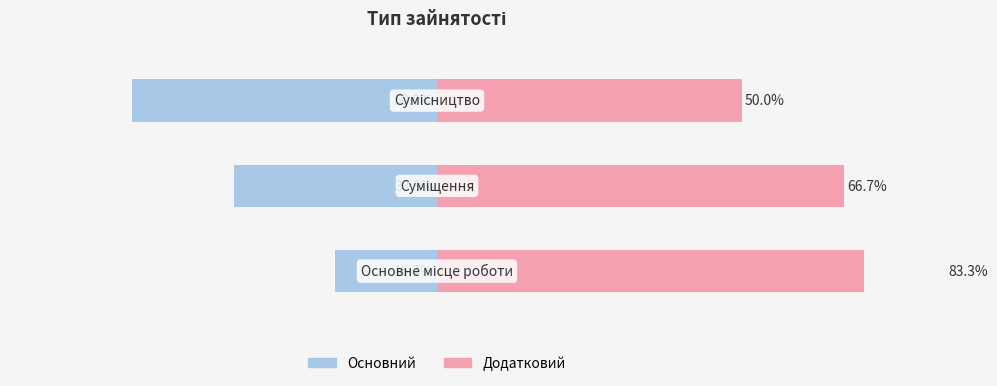

The value of Основний at 0 is -16.7. True or false?

True